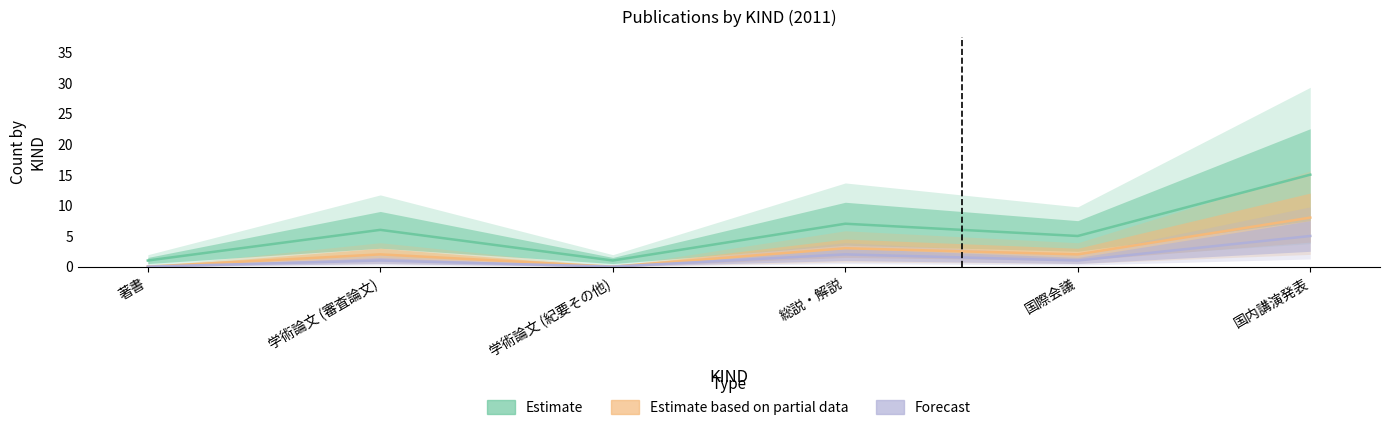

True or false: Estimate has a value of 3 at 国際会議.

False